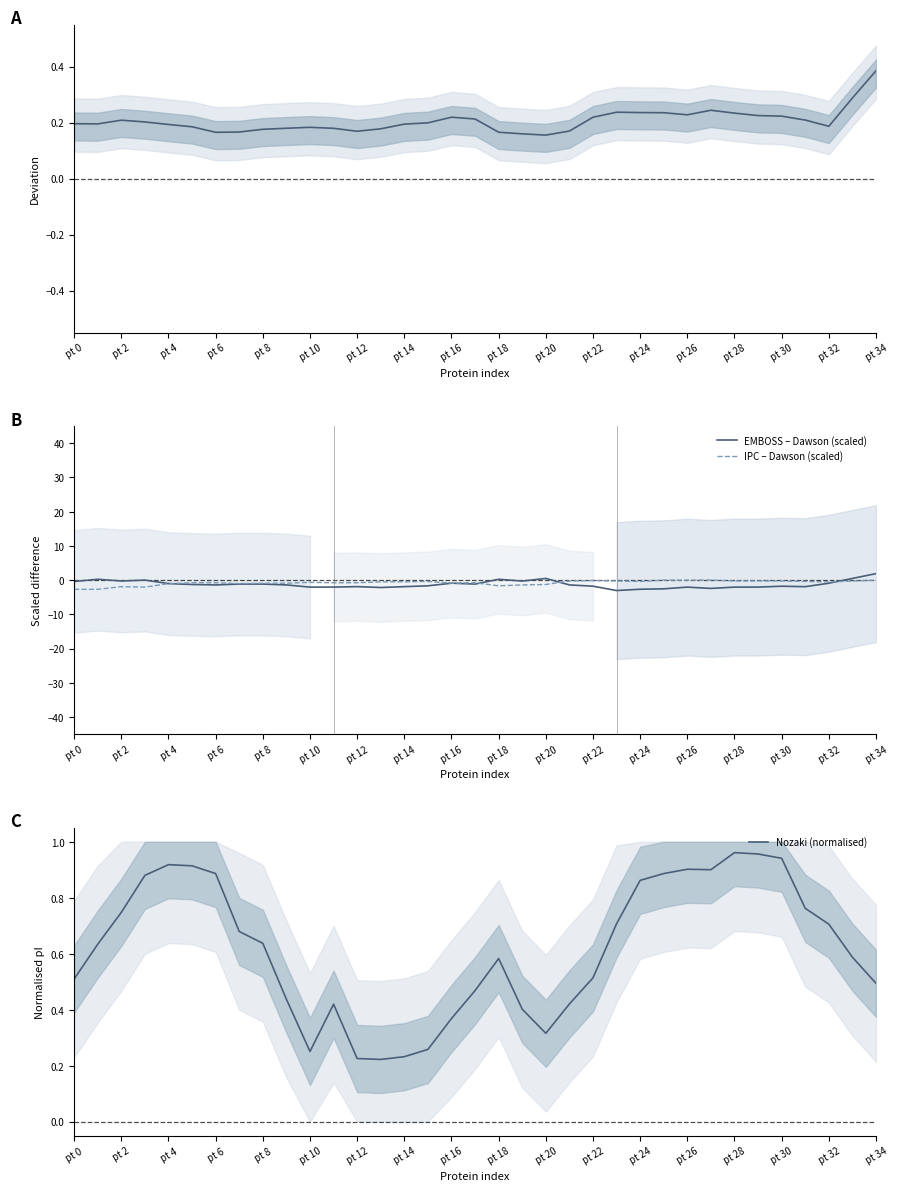

Which category has the highest value in the IPC – Dawson (scaled) series?

27